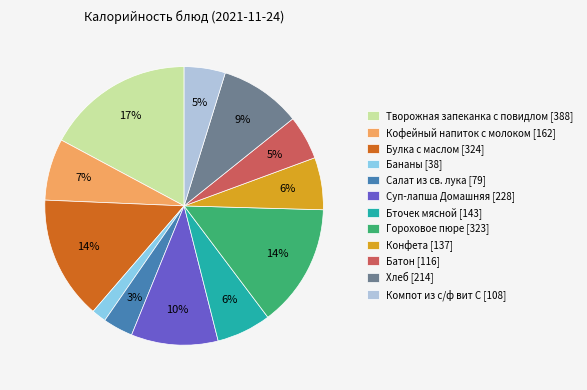

The Батон slice represents 1% of the pie. True or false?

False